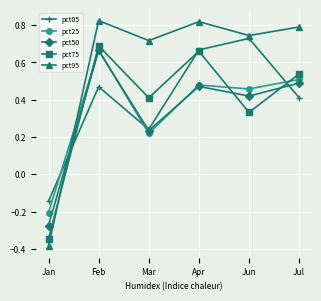

Where does the pct50 series first go above 0?

Feb